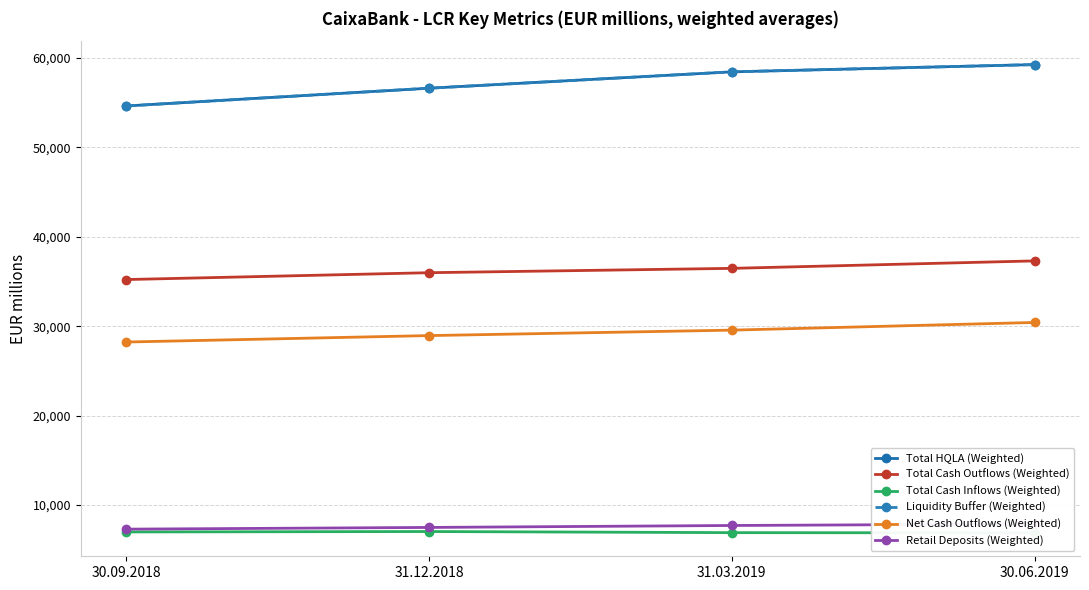

Rank the series at 31.12.2018 from highest to lowest value.

Total HQLA (Weighted), Liquidity Buffer (Weighted), Total Cash Outflows (Weighted), Net Cash Outflows (Weighted), Retail Deposits (Weighted), Total Cash Inflows (Weighted)